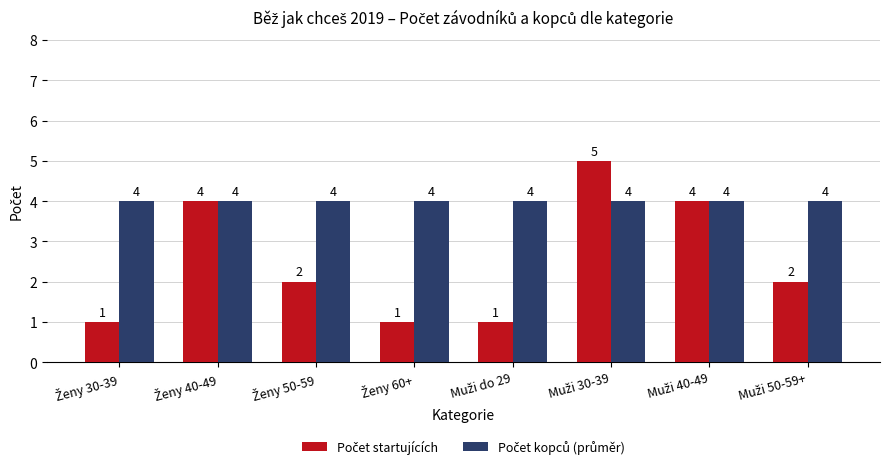

At how many categories does at least one series exceed 2?

8